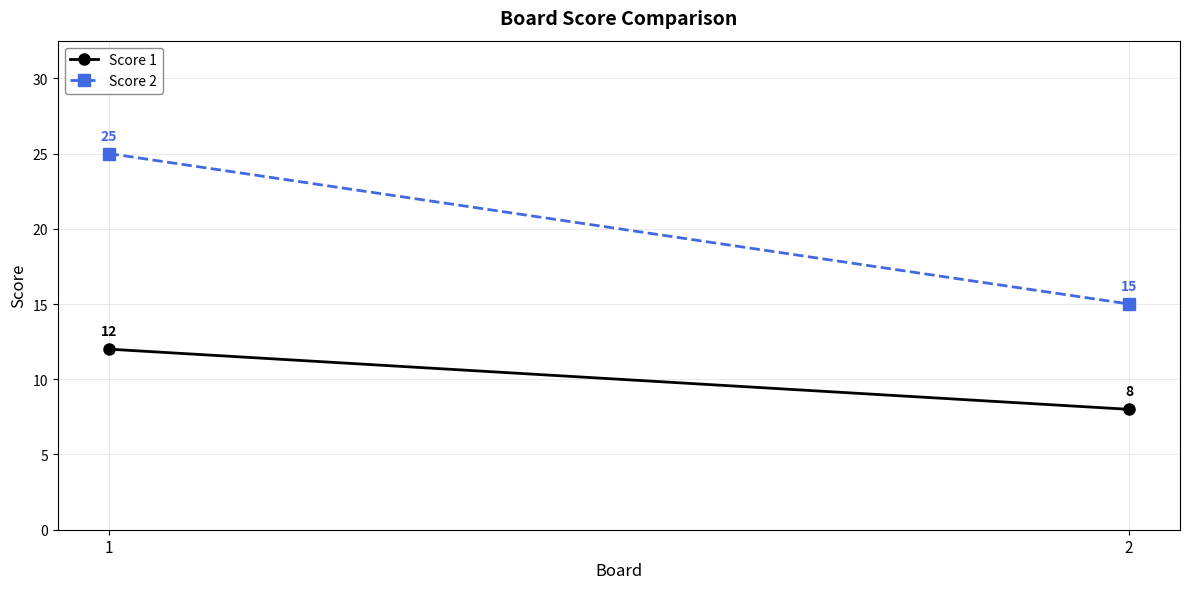

How many lines are shown in the chart?

2